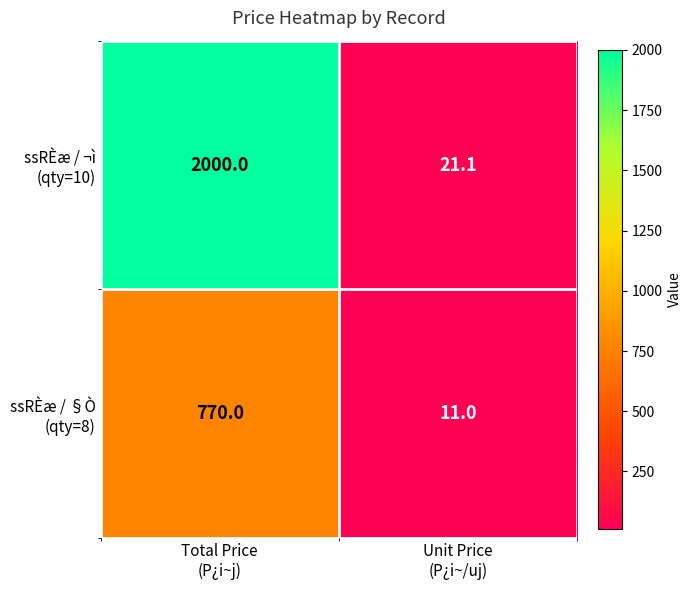

What is the minimum value shown in the chart?

11.0